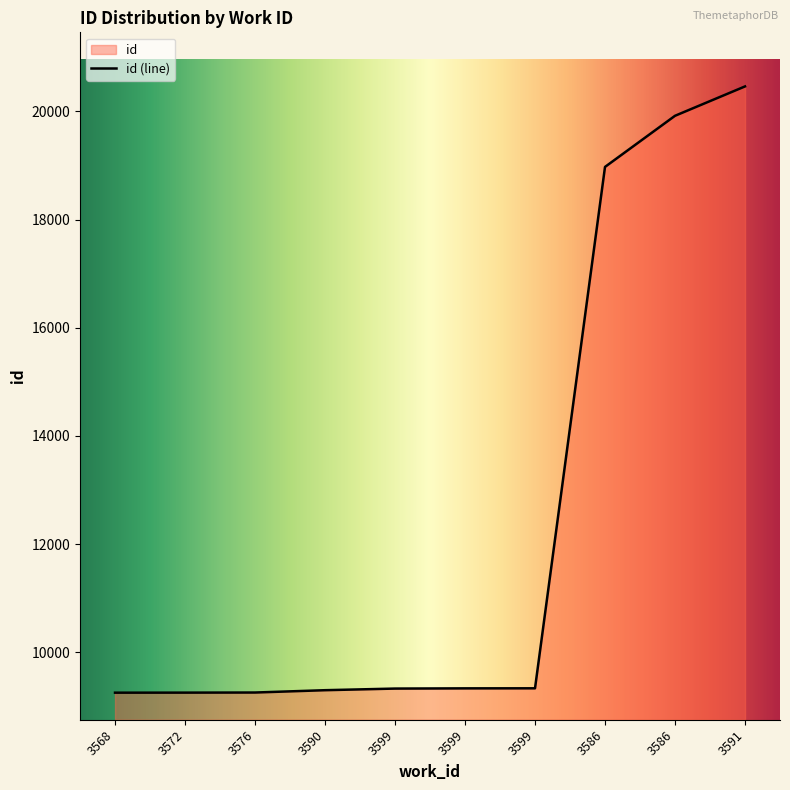

What is the average value?

12441